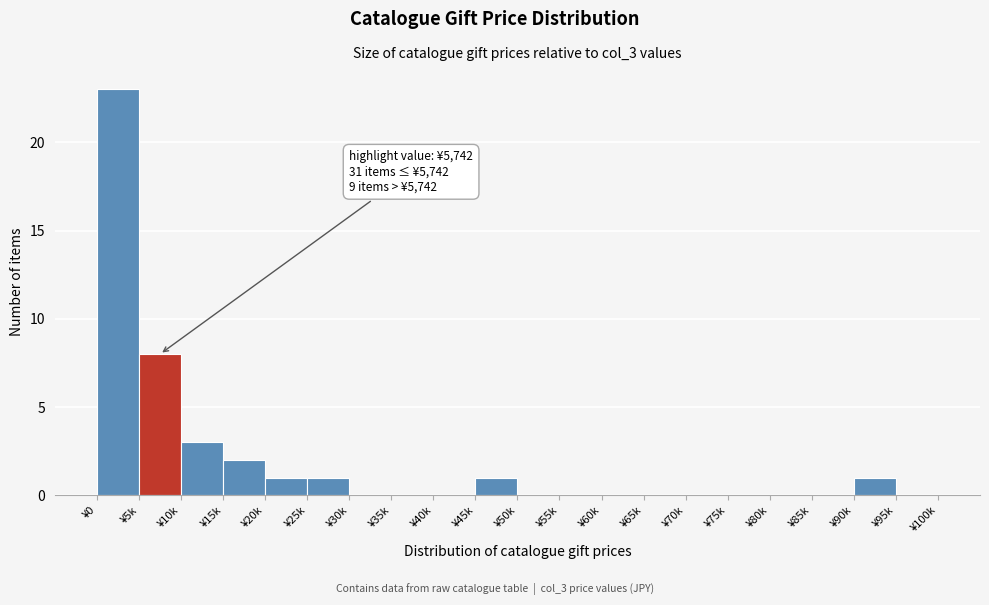

Reading left to right, what are all the values shown in this chart?

¥0=23	¥5k=8	¥10k=3	¥15k=2	¥20k=1	¥25k=1	¥30k=0	¥35k=0	¥40k=0	¥45k=1	¥50k=0	¥55k=0	¥60k=0	¥65k=0	¥70k=0	¥75k=0	¥80k=0	¥85k=0	¥90k=1	¥95k=0